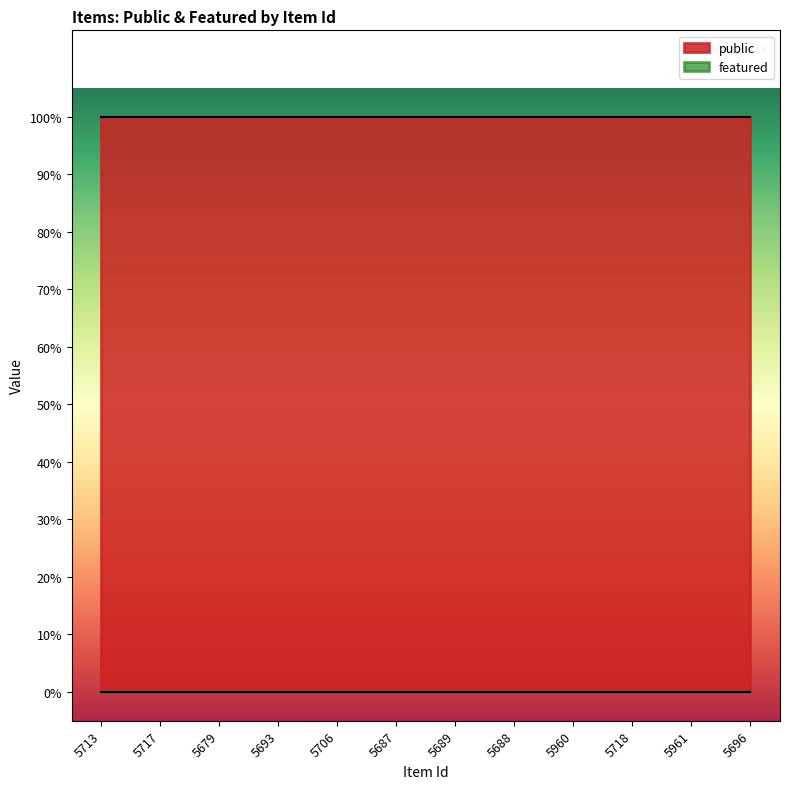

What are all the series names shown in the legend?

public, featured